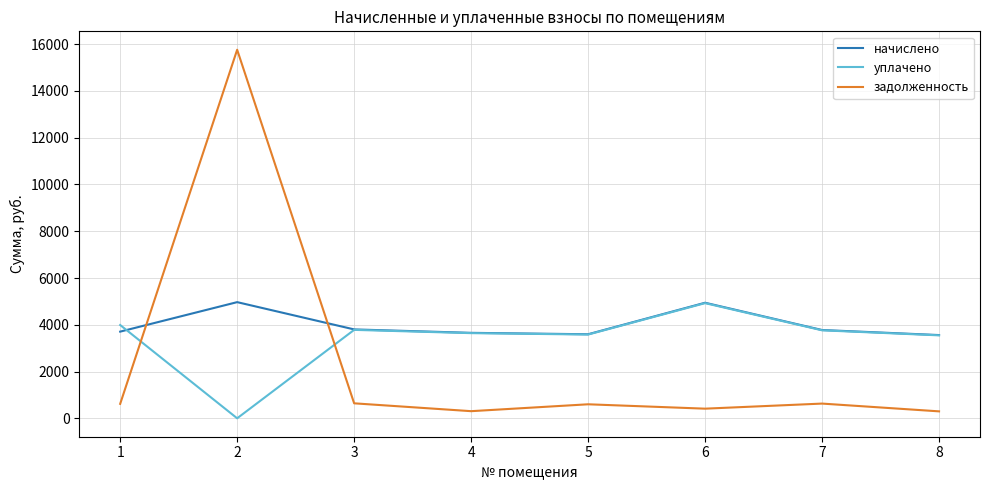

Which series has the widest spread of values?

задолженность